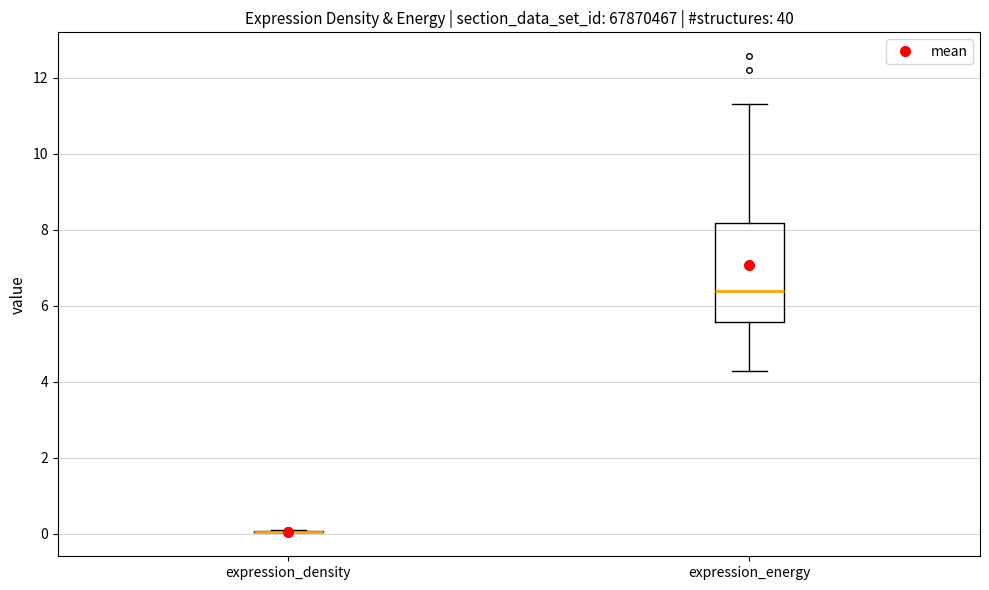

Where does the median line of the box for expression_energy sit on the y-axis? The values are not printed on the chart, so give them approximately, as read against the axis.

6.4